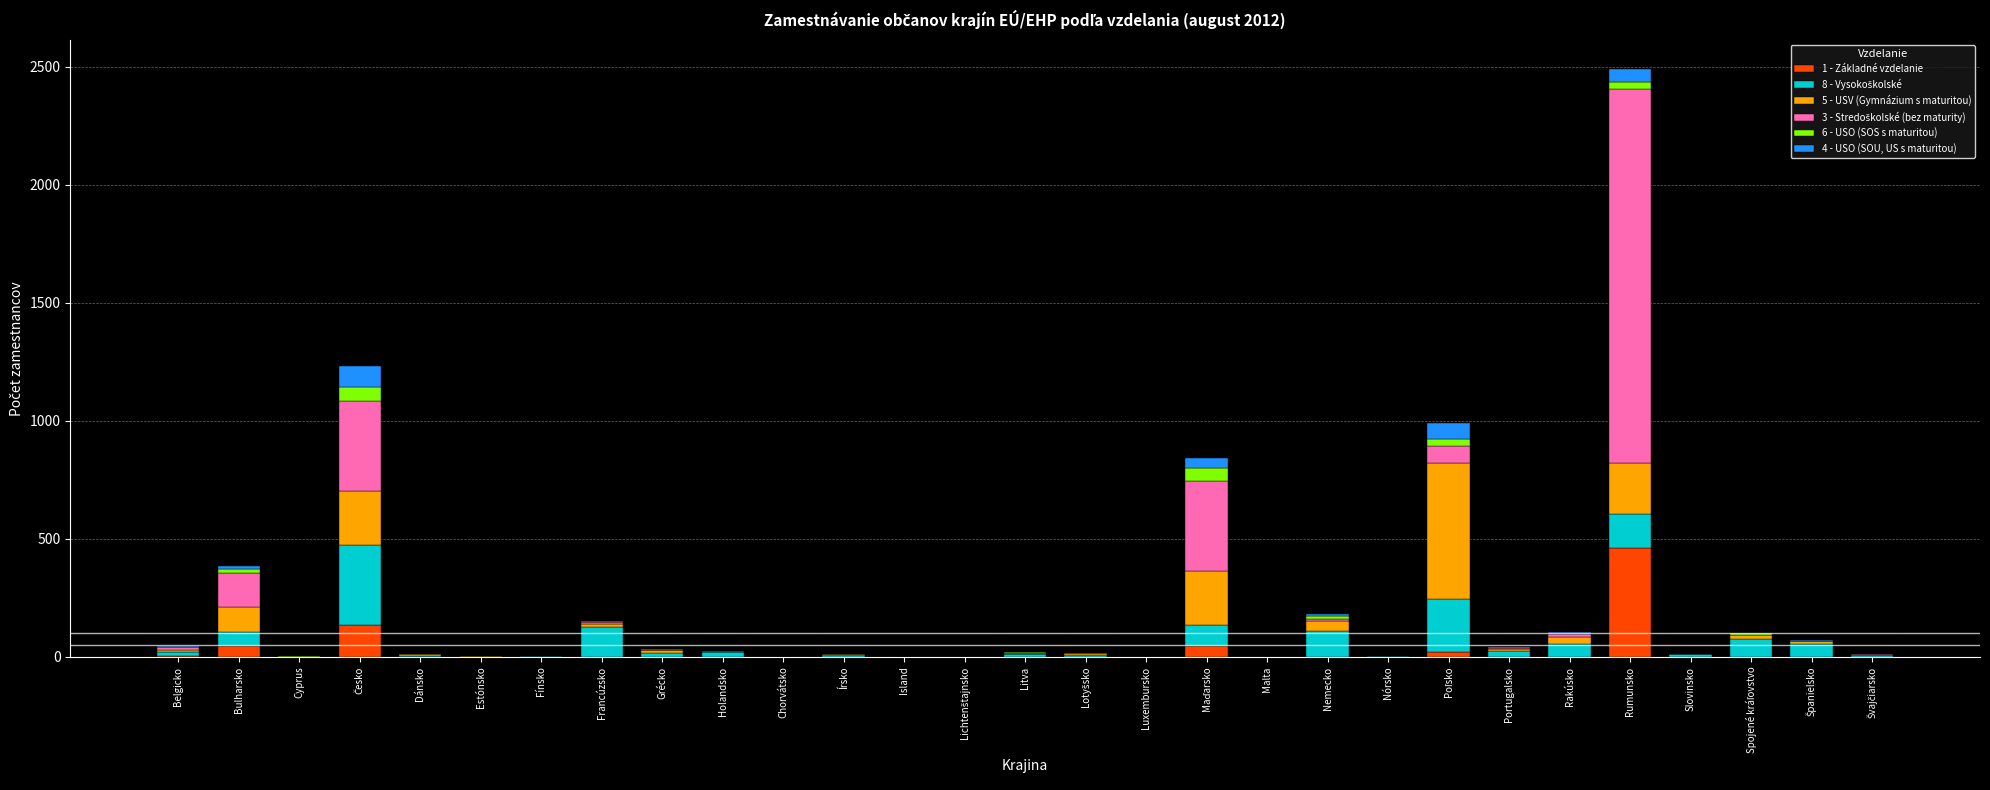

Which category has the highest value in the 1 - Základné vzdelanie series?

Rumunsko